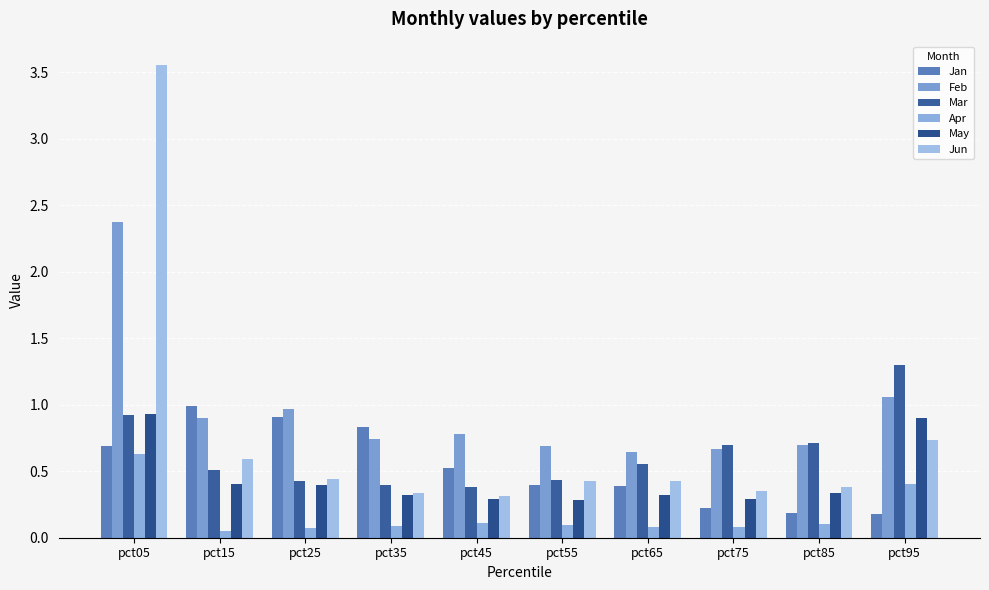

Rank the series at pct35 from highest to lowest value.

Jan, Feb, Mar, Jun, May, Apr